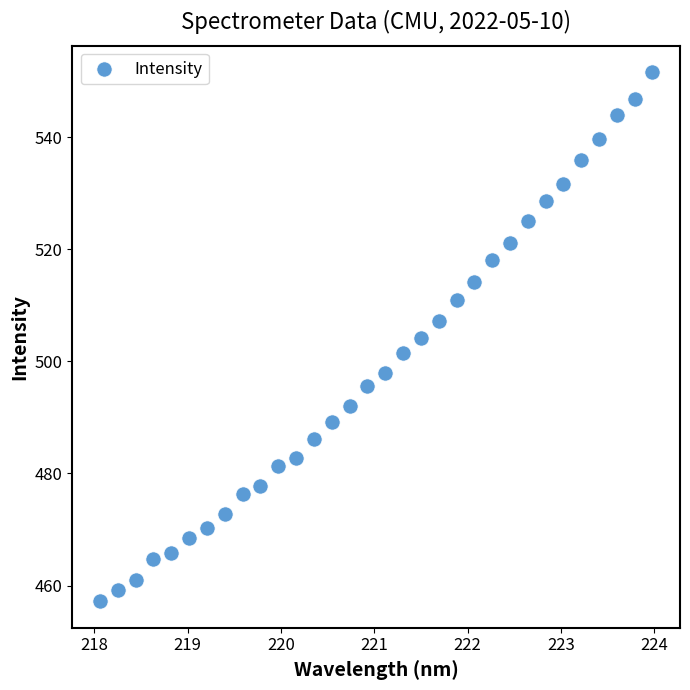

What is the range of Y values (max minus min)?

94.4